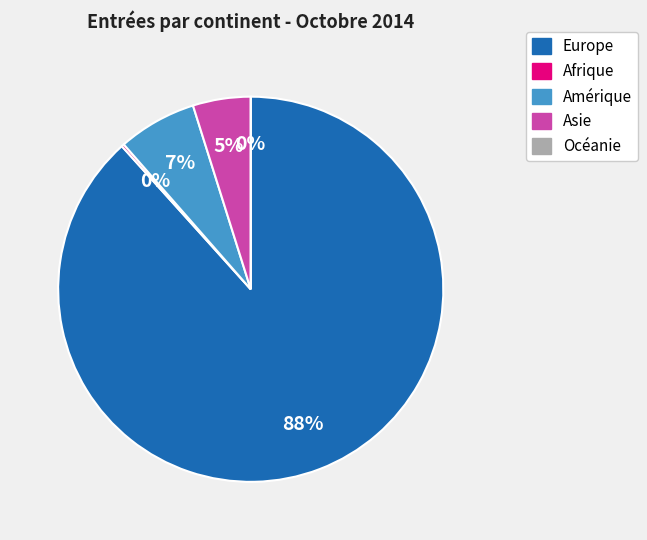

The Afrique slice represents 0% of the pie. True or false?

True